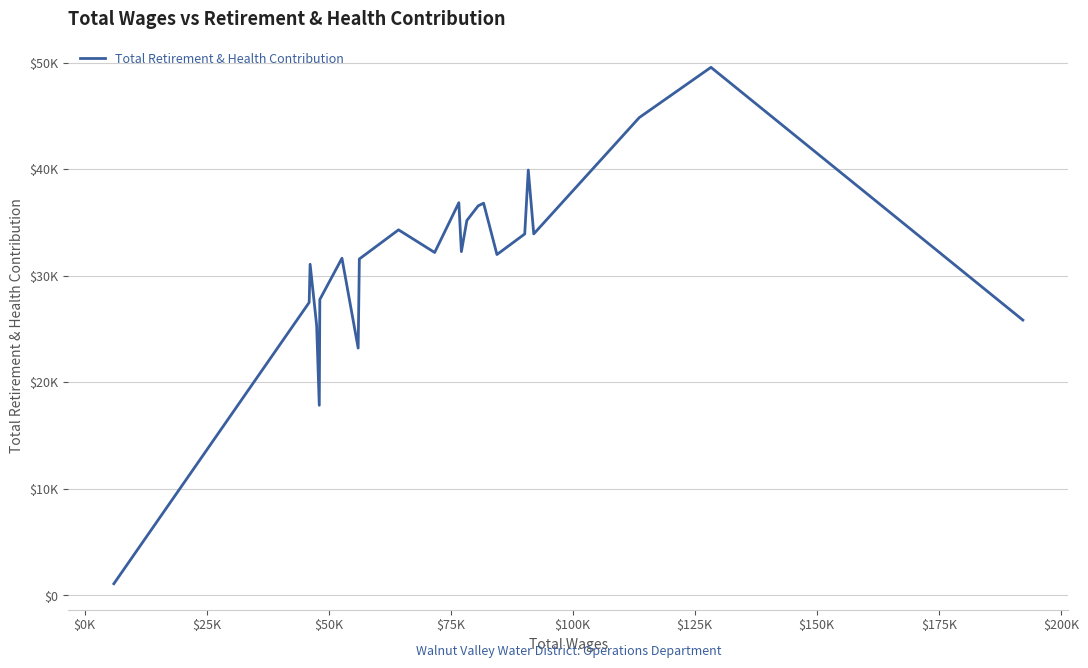

Does the chart display data point markers on the line(s)?

No